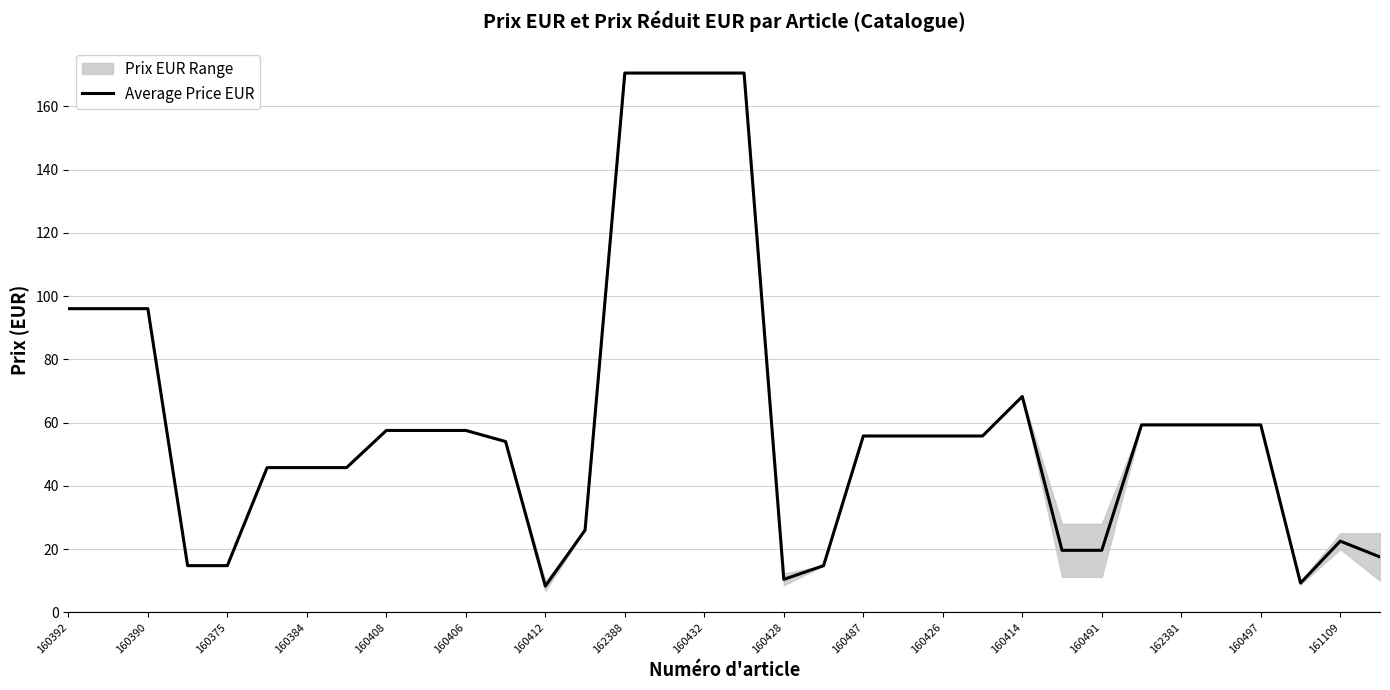

True or false: the data has more than 1 interior local peaks.

True